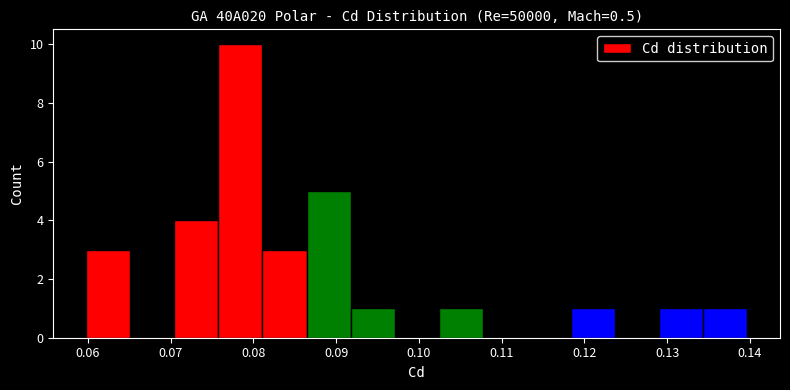

What is the height of the bar covering 0.070 to 0.076 on the x-axis? Neither the bar edges nor the heights are printed on the chart, so give them approximately, as read against the axes.

4